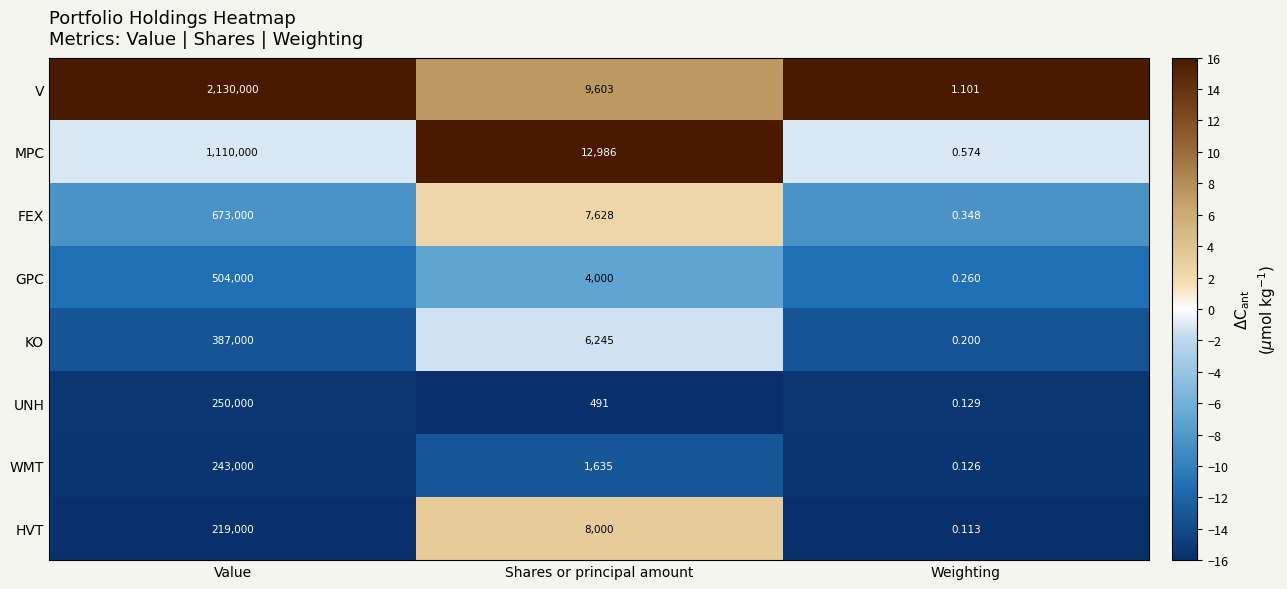

List the series in order of their peak value, lowest first.

HVT, WMT, UNH, KO, GPC, FEX, MPC, V